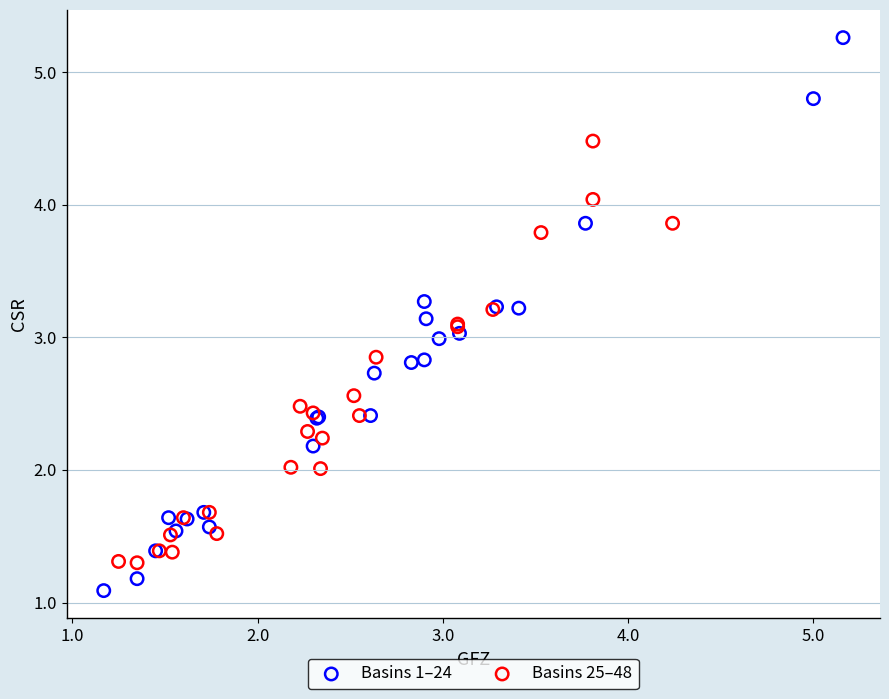

Which series has the widest spread of Y values?

Basins 1–24